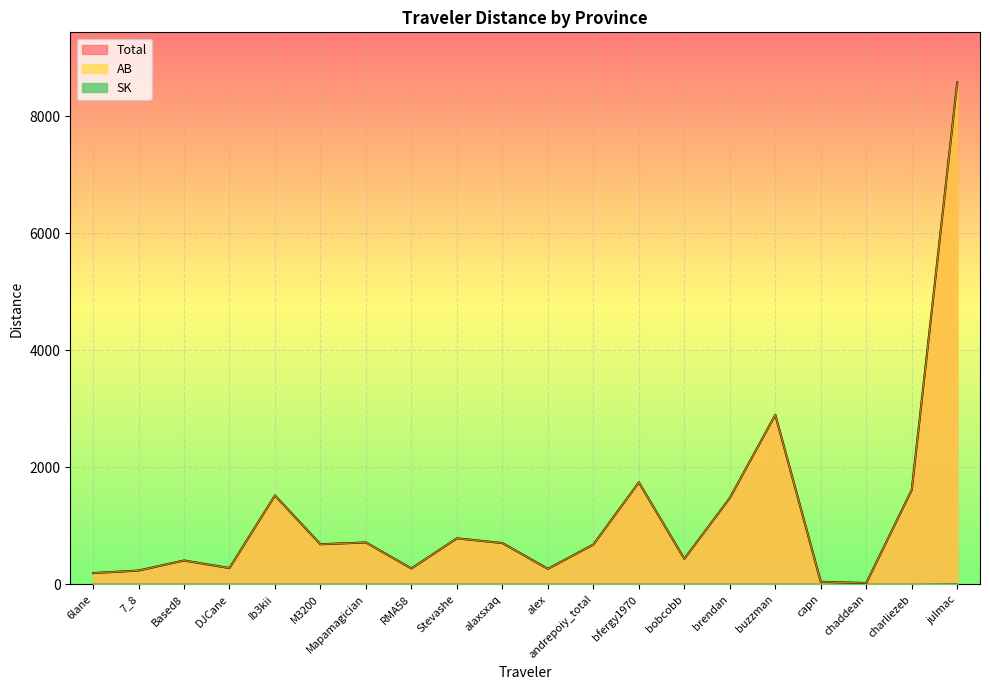

Rank the series at Based8 from lowest to highest value.

SK, Total, AB